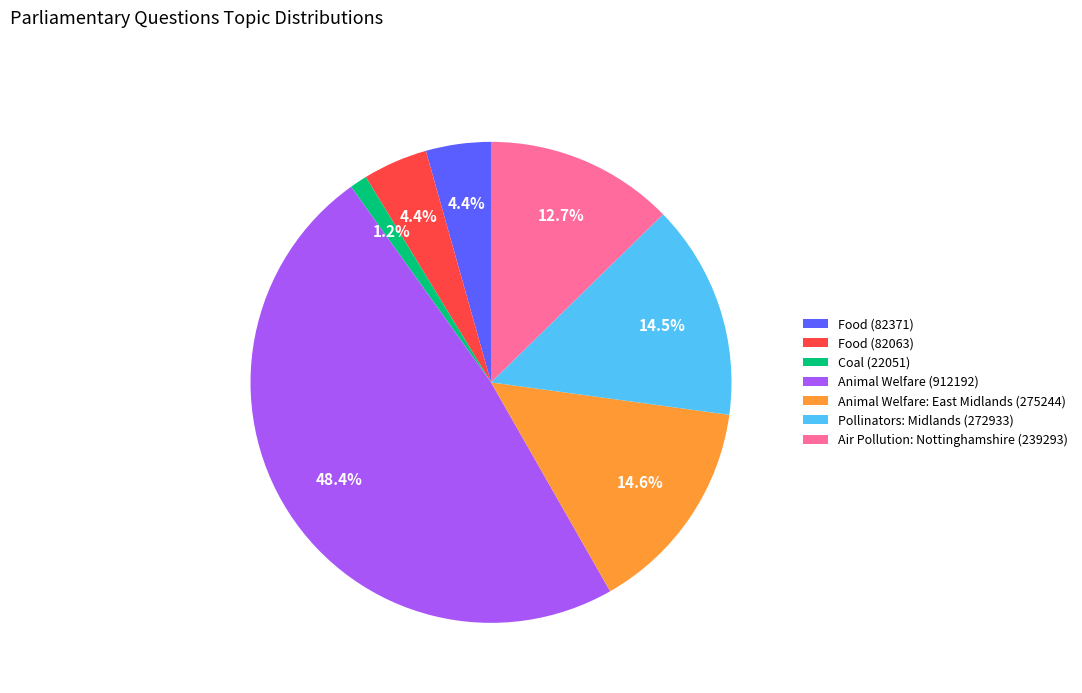

What is the ratio of the value at Pollinators: Midlands (272933) to the value at Air Pollution: Nottinghamshire (239293)?

1.1